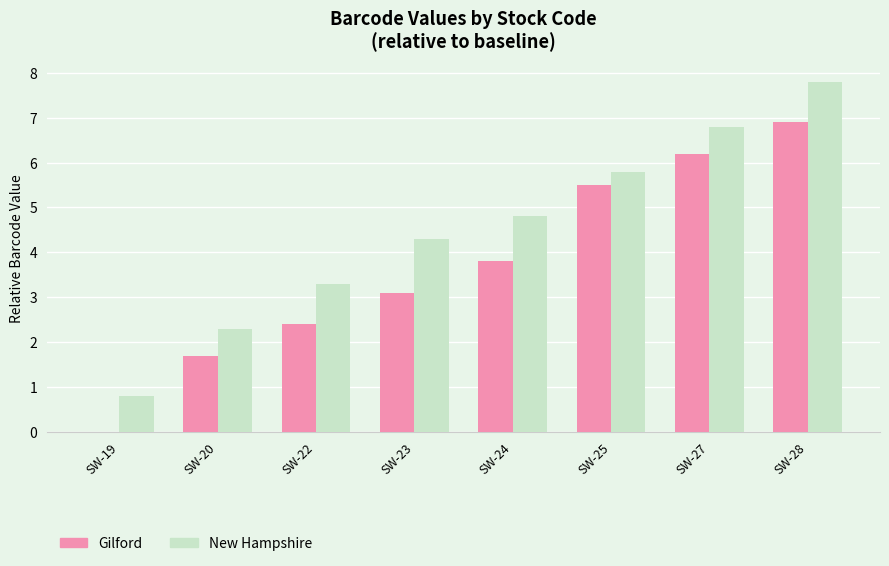

Count the number of data series in this chart.

2